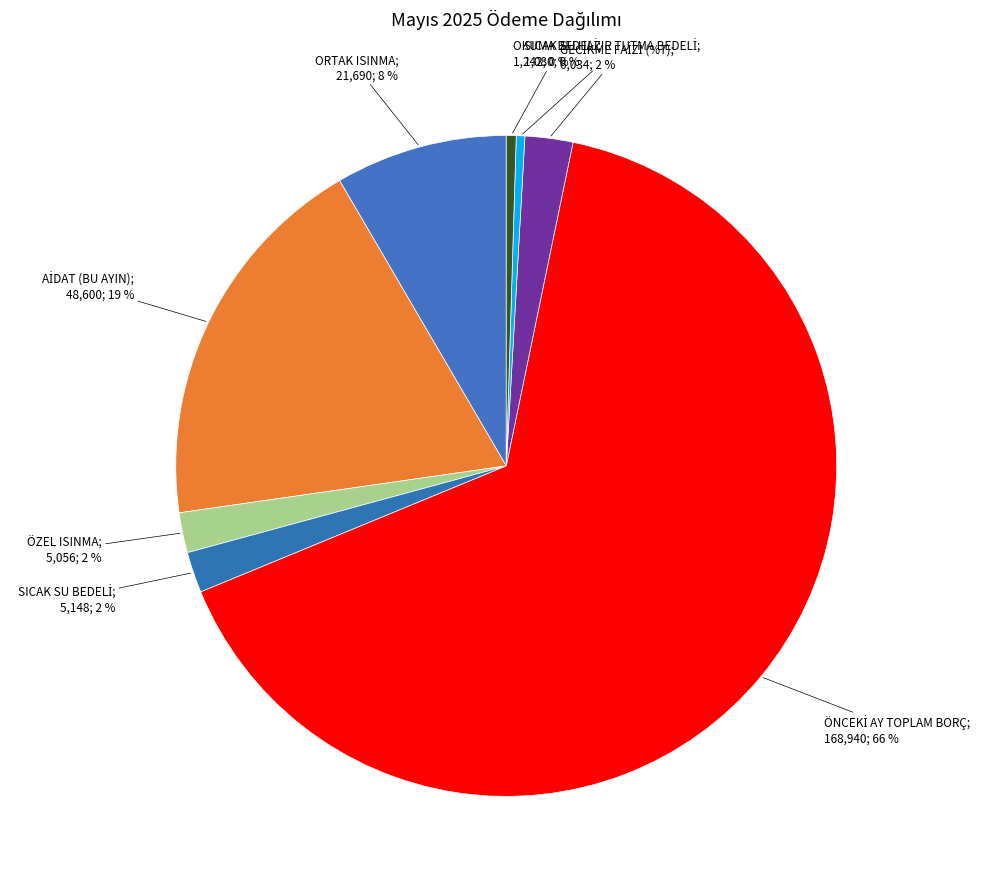

How many slices are in this pie chart?

8